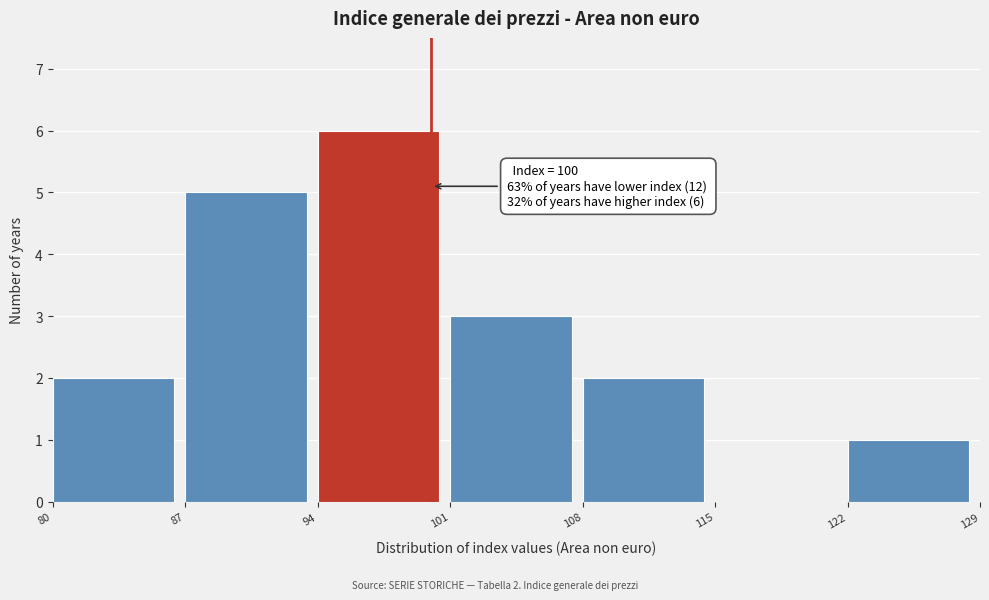

Over which range of the x-axis is the bar tallest?

94 to 101